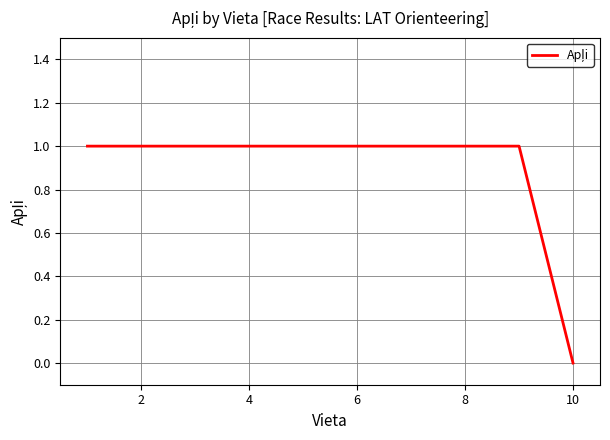

Is this an area chart (filled region under the line)?

No